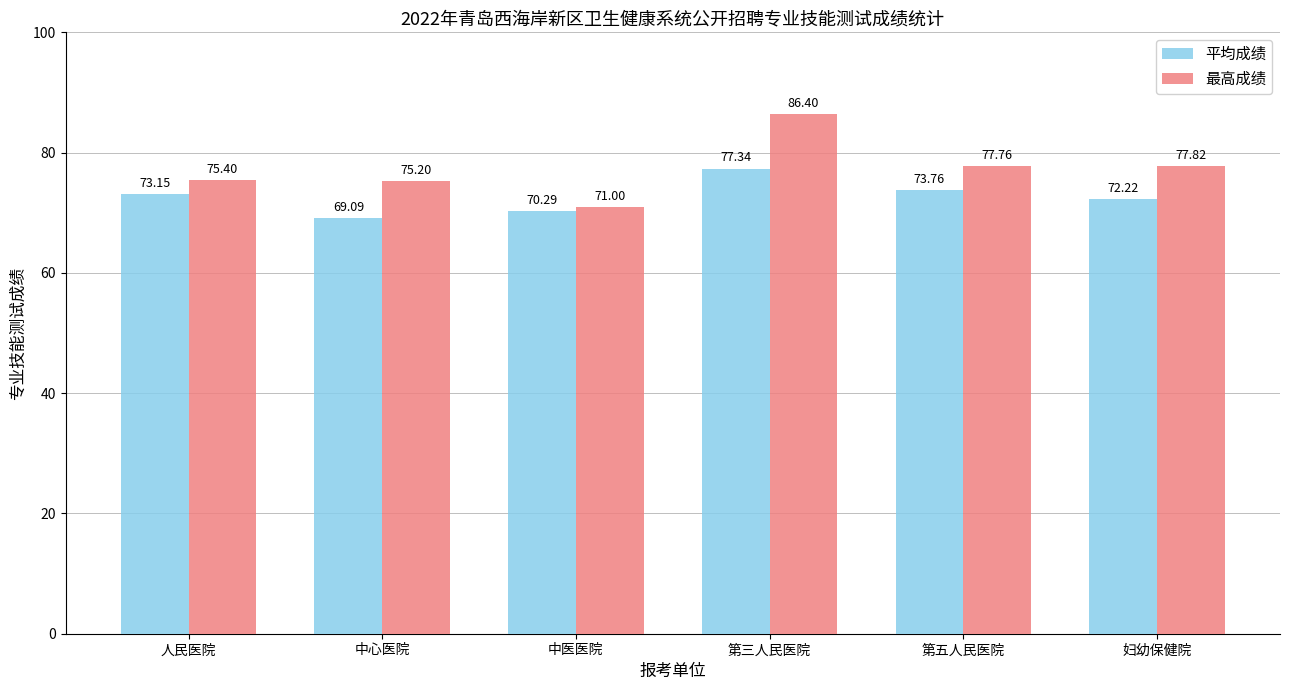

Where does the 平均成绩 series first go above 73?

人民医院